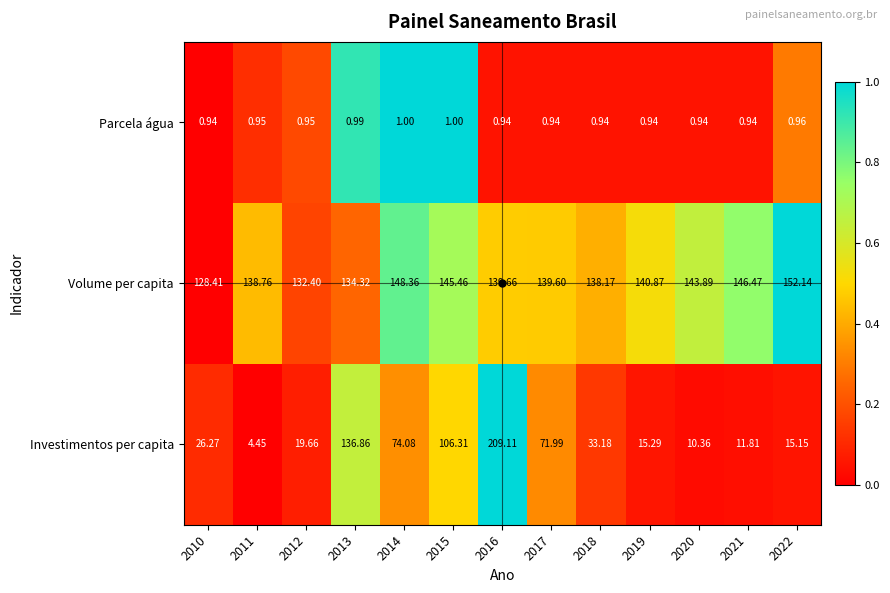

Which series has the largest range (max minus min)?

Investimentos per capita